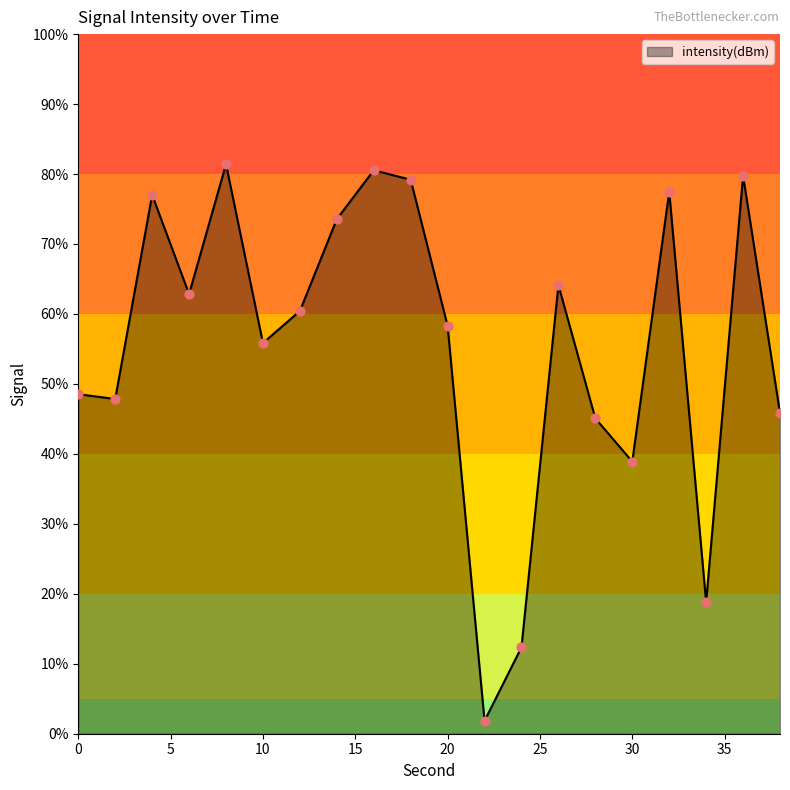

What is the difference between the maximum and minimum values?

79.6